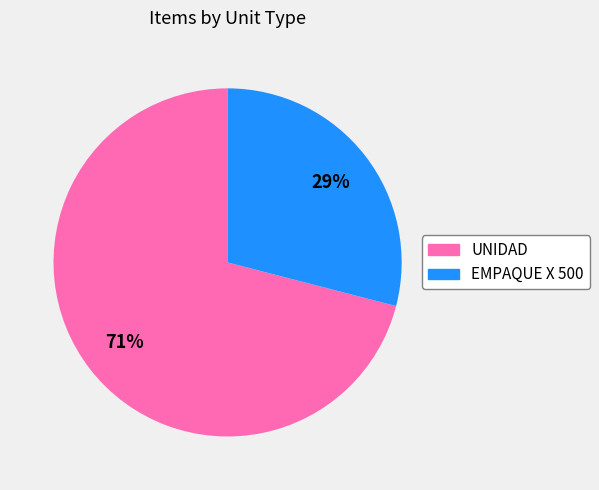

What is the majority slice?

UNIDAD